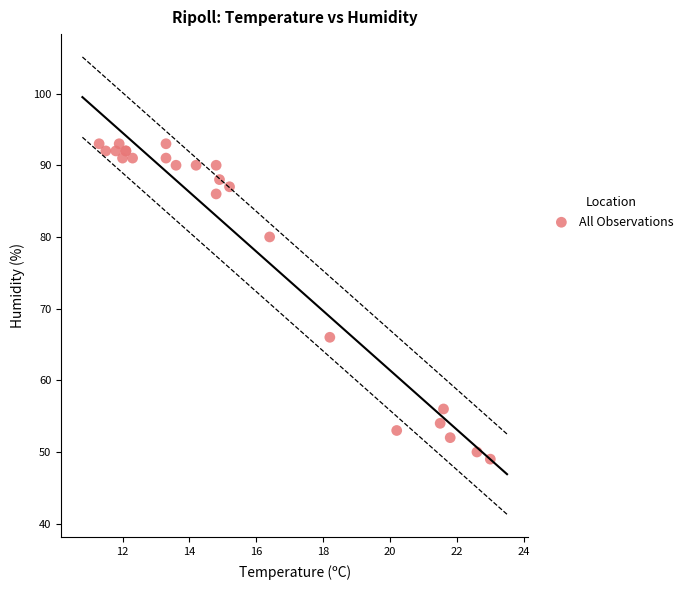

What Y value in the scatter plot is closest to 71?

66